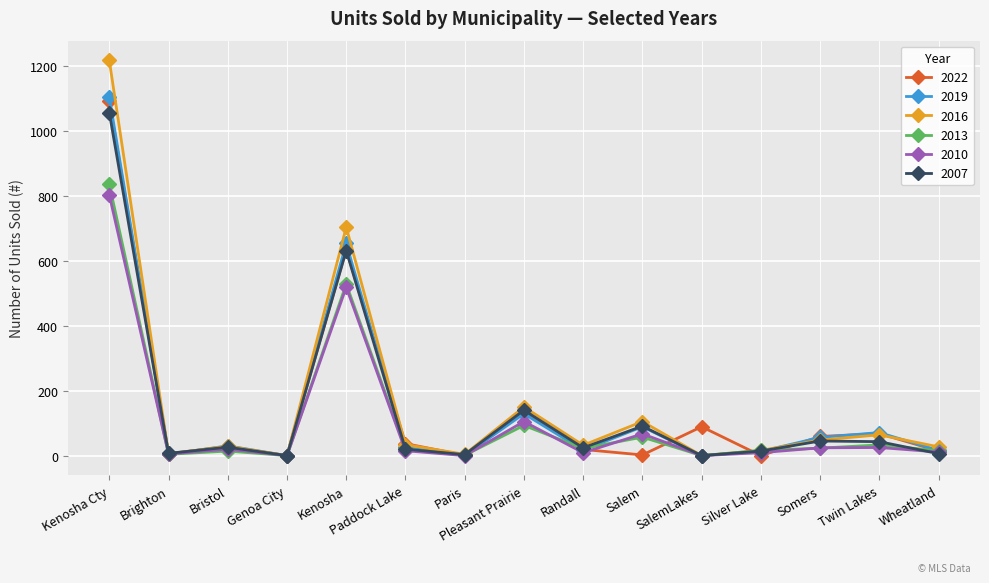

At which category does 2007 reach its first local valley?

Brighton